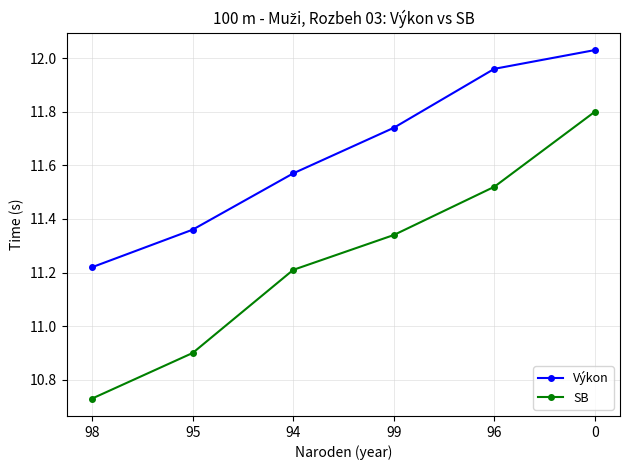

What position from the left is 94?

3